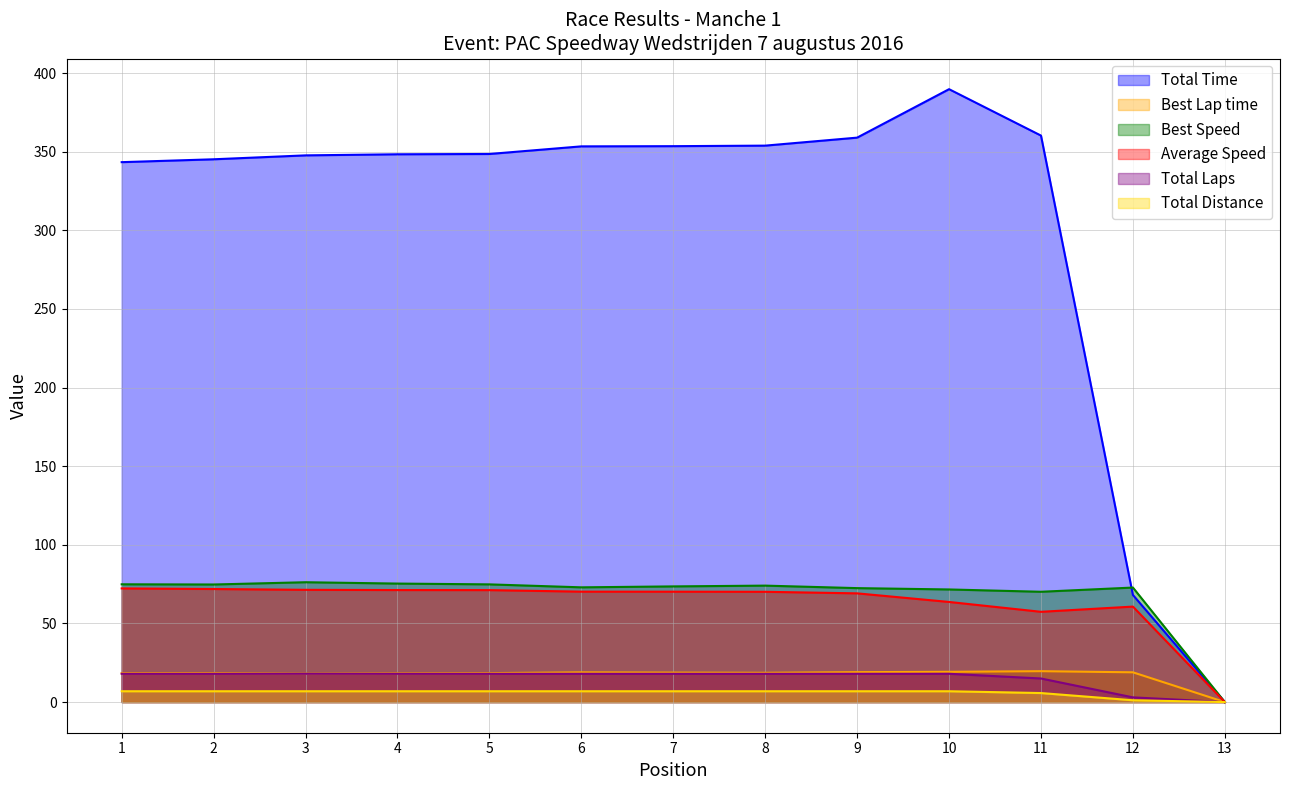

True or false: Total Distance and Average Speed cross at least once.

False